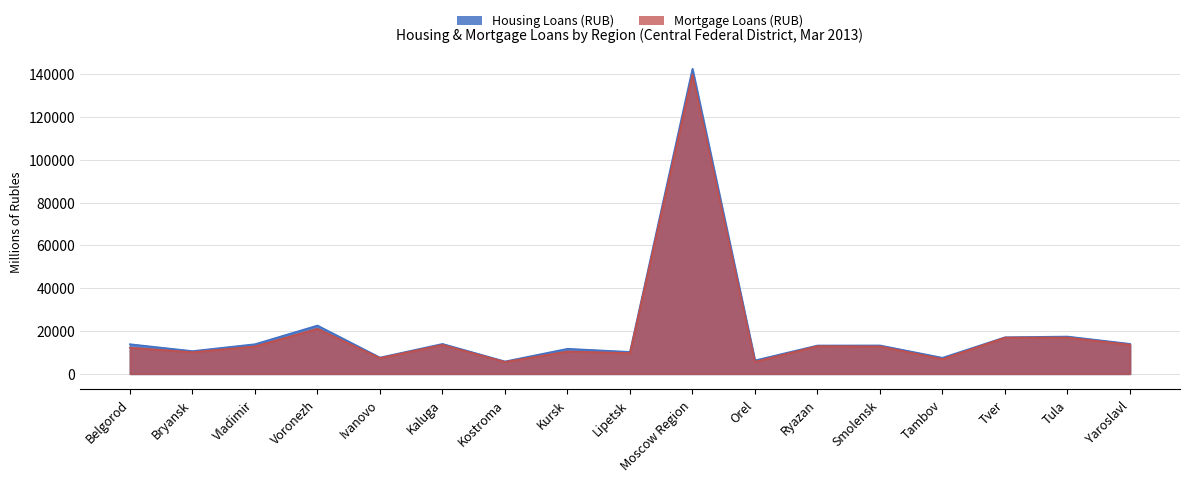

Read the Mortgage Loans (RUB) value at Orel.

5645